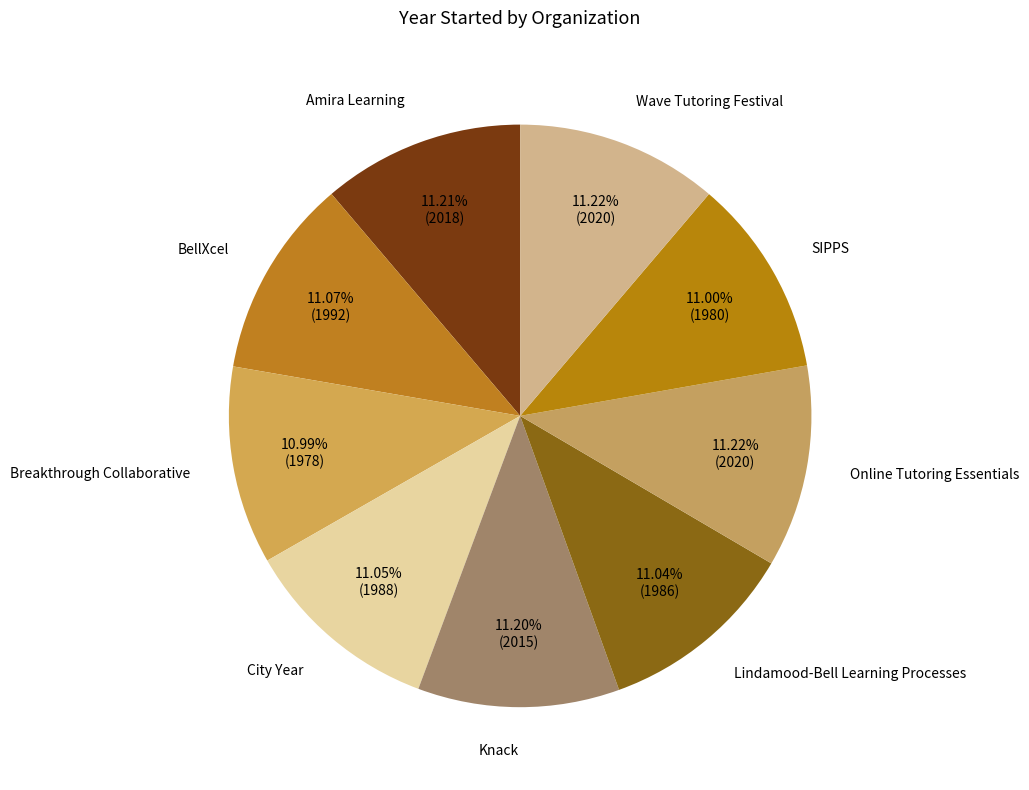

Does Wave Tutoring Festival represent more than half of the total?

No